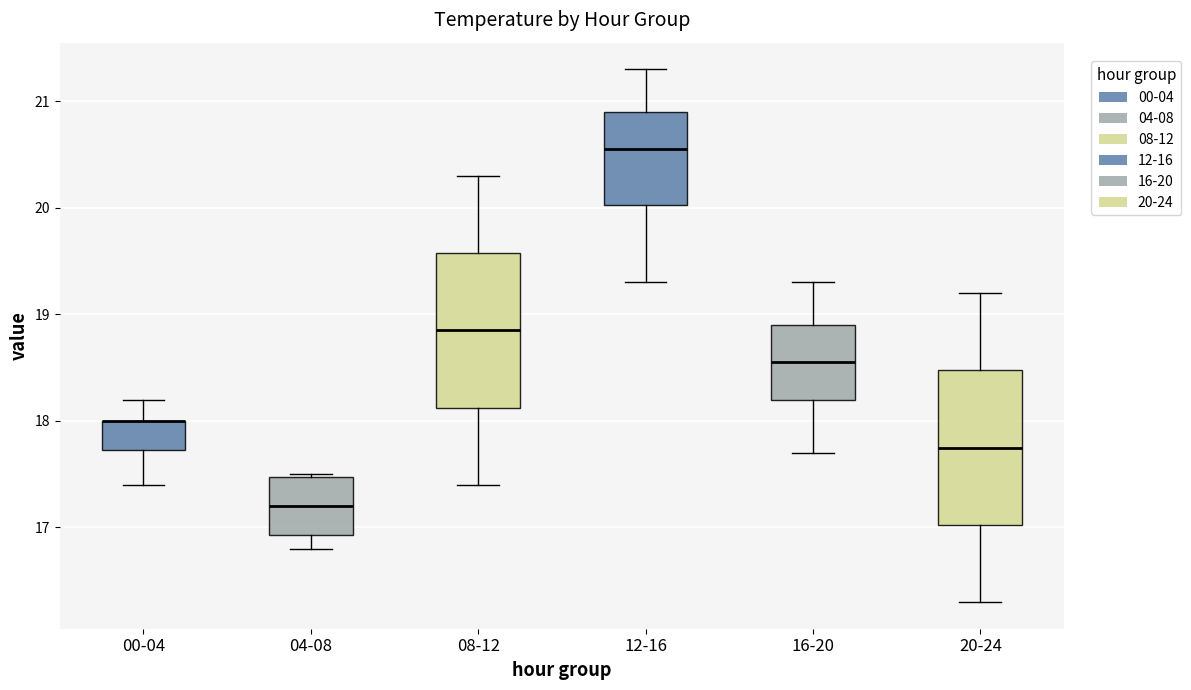

Reading left to right, read every box against the y-axis: the position of its median line, the range the box covers, and the ends of its whiskers. The values are not printed on the chart, so give them approximately, as read against the axis.

00-04: median 18.0 (drawn on the box's upper edge), box 17.7 to 18.0, whiskers 17.4 to 18.2
04-08: median 17.2, box 16.9 to 17.5, whiskers 16.8 to 17.5
08-12: median 18.9, box 18.1 to 19.6, whiskers 17.4 to 20.3
12-16: median 20.6, box 20.0 to 20.9, whiskers 19.3 to 21.3
16-20: median 18.6, box 18.2 to 18.9, whiskers 17.7 to 19.3
20-24: median 17.8, box 17.0 to 18.5, whiskers 16.3 to 19.2